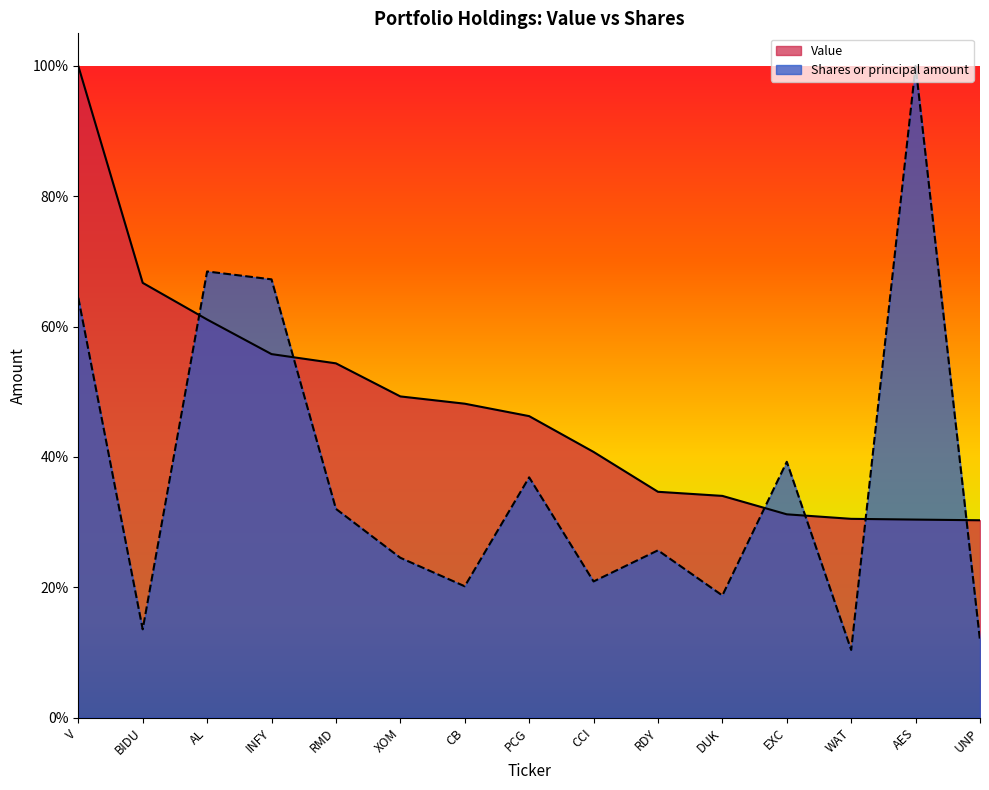

What is the highest value of the Value series?

1.0